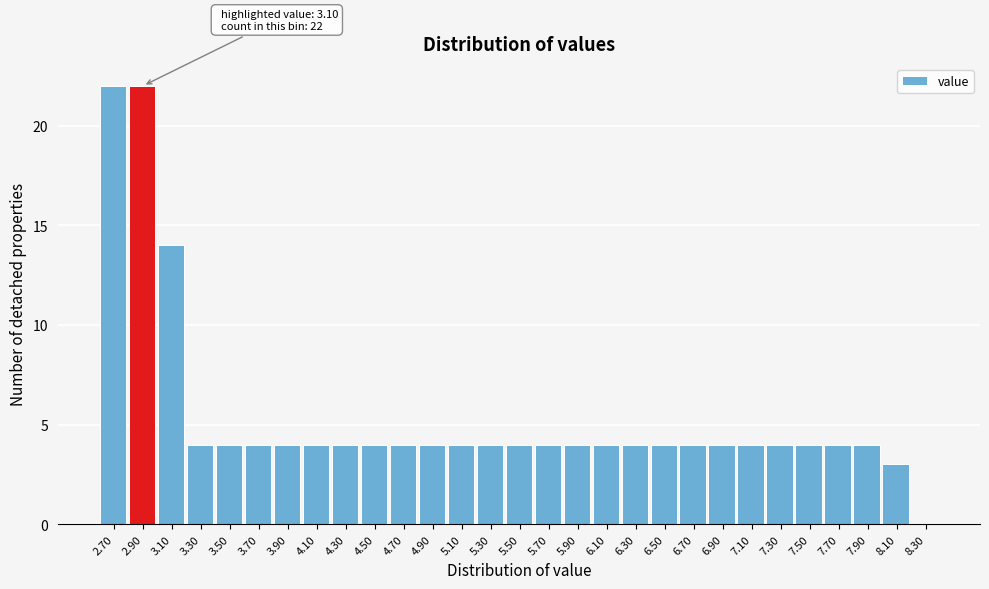

Reading left to right, what are all the values shown in this chart?

2.70=22	2.90=22	3.10=14	3.30=4	3.50=4	3.70=4	3.90=4	4.10=4	4.30=4	4.50=4	4.70=4	4.90=4	5.10=4	5.30=4	5.50=4	5.70=4	5.90=4	6.10=4	6.30=4	6.50=4	6.70=4	6.90=4	7.10=4	7.30=4	7.50=4	7.70=4	7.90=4	8.10=3	8.30=0